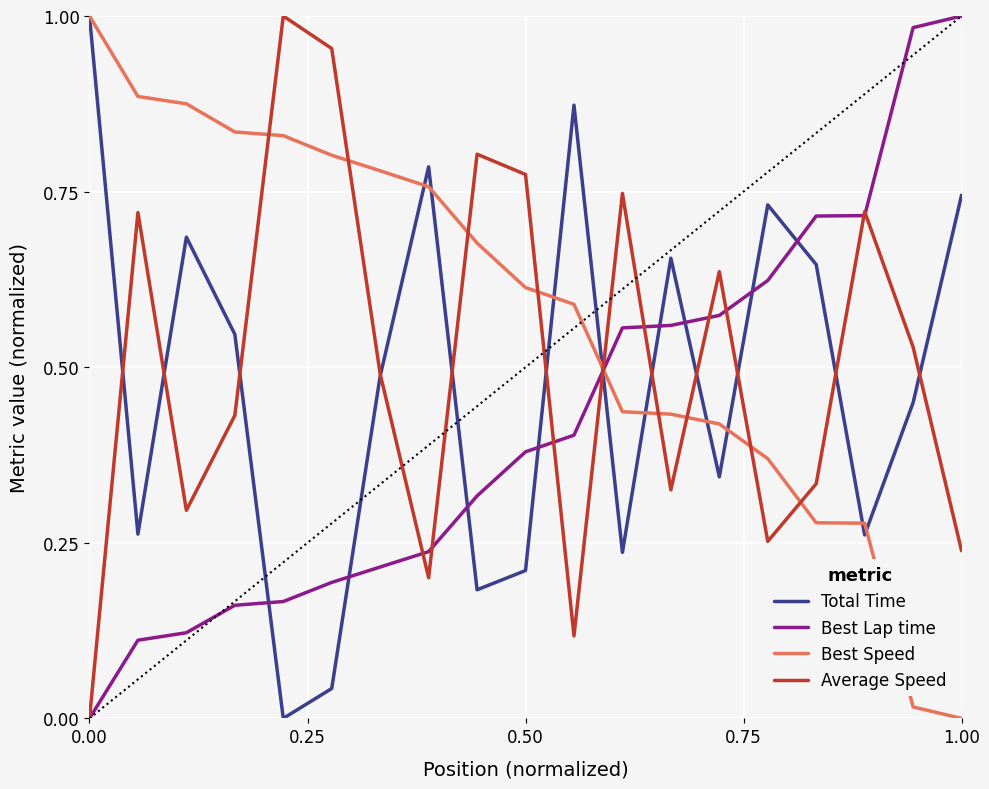

Which series has the largest total across all categories?

Best Speed